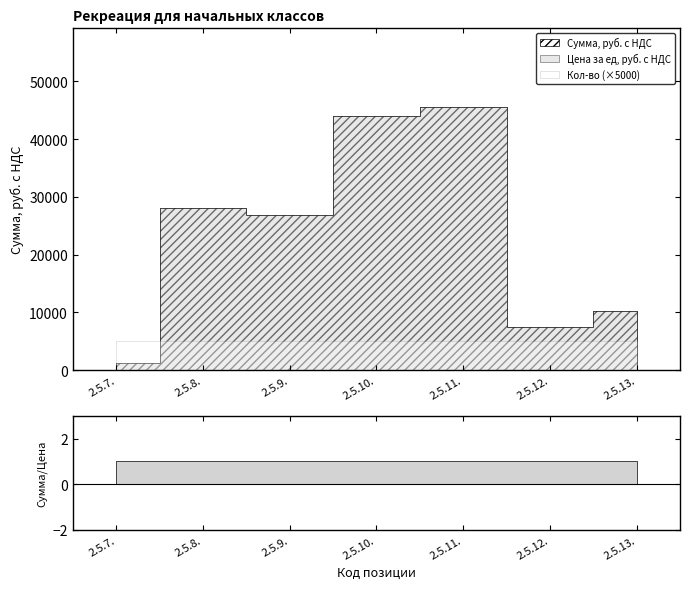

What is the total value across all series at 2.5.9.?

53801